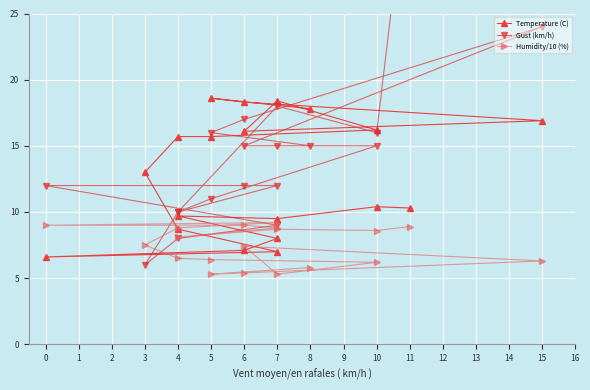

The value of Gust (km/h) at 4 is 7.0. True or false?

False